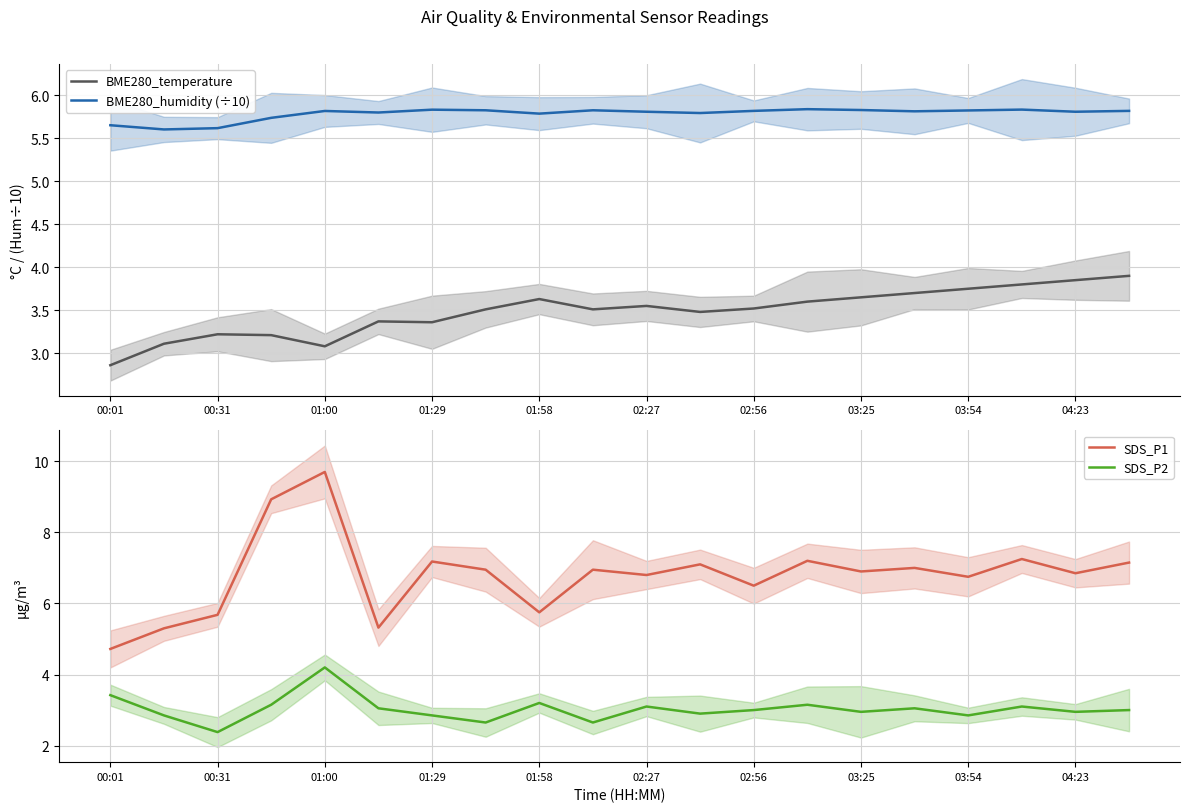

Does the chart have visible grid lines?

Yes